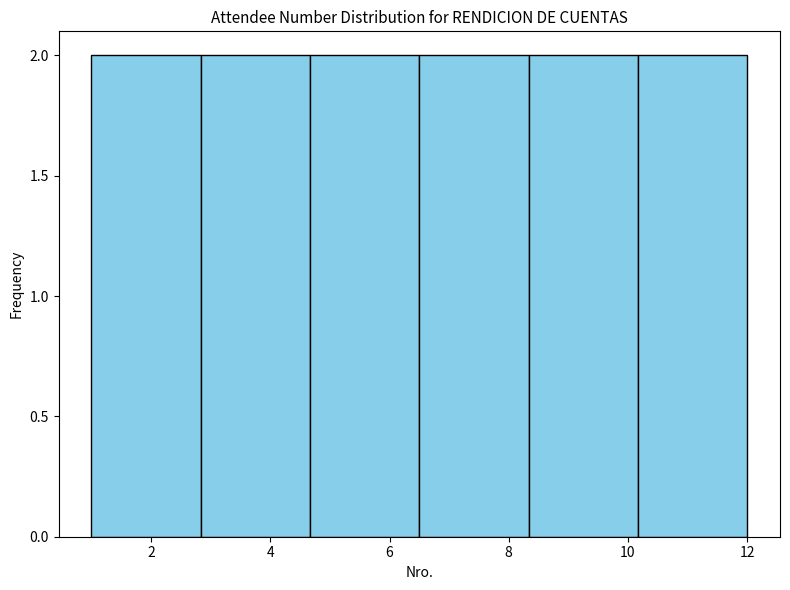

Reading left to right, transcribe this chart: for each bar, give the range it covers on the x-axis and its height. Neither the bar edges nor the heights are printed on the chart, so give them approximately, as read against the axes.

1.0 to 2.8: 2
2.8 to 4.6: 2
4.6 to 6.6: 2
6.6 to 8.4: 2
8.4 to 10.2: 2
10.2 to 12.0: 2